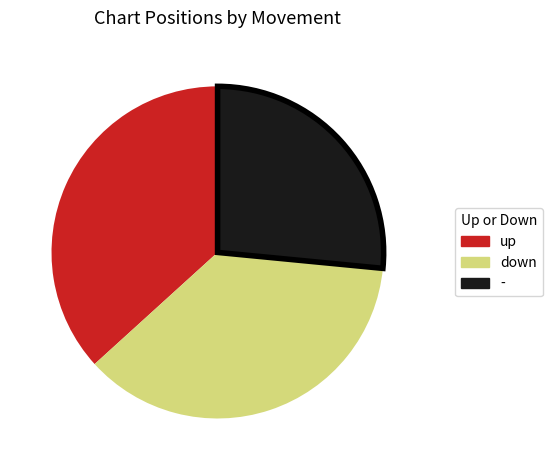

Is there a majority slice in this chart?

No